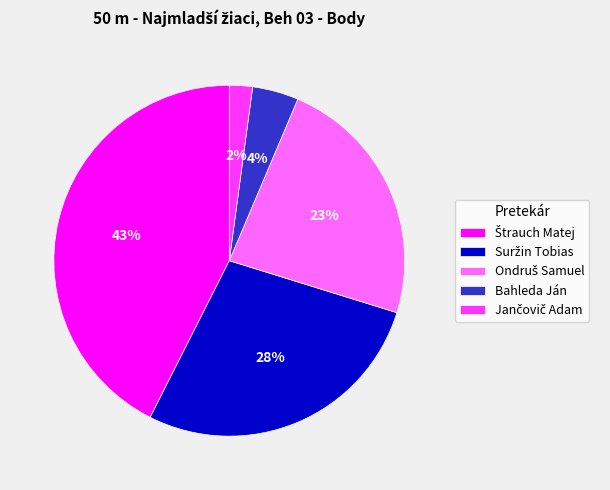

To the nearest percent, what is the average slice percentage?

20%